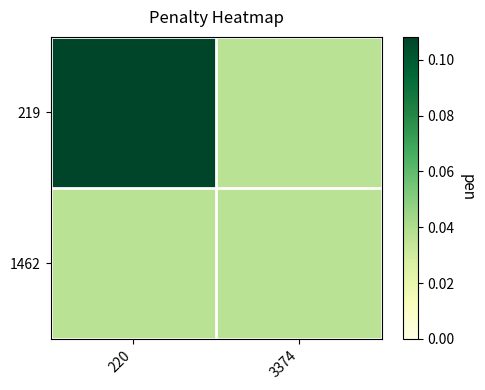

Which has a higher value, 220 or 3374?

220